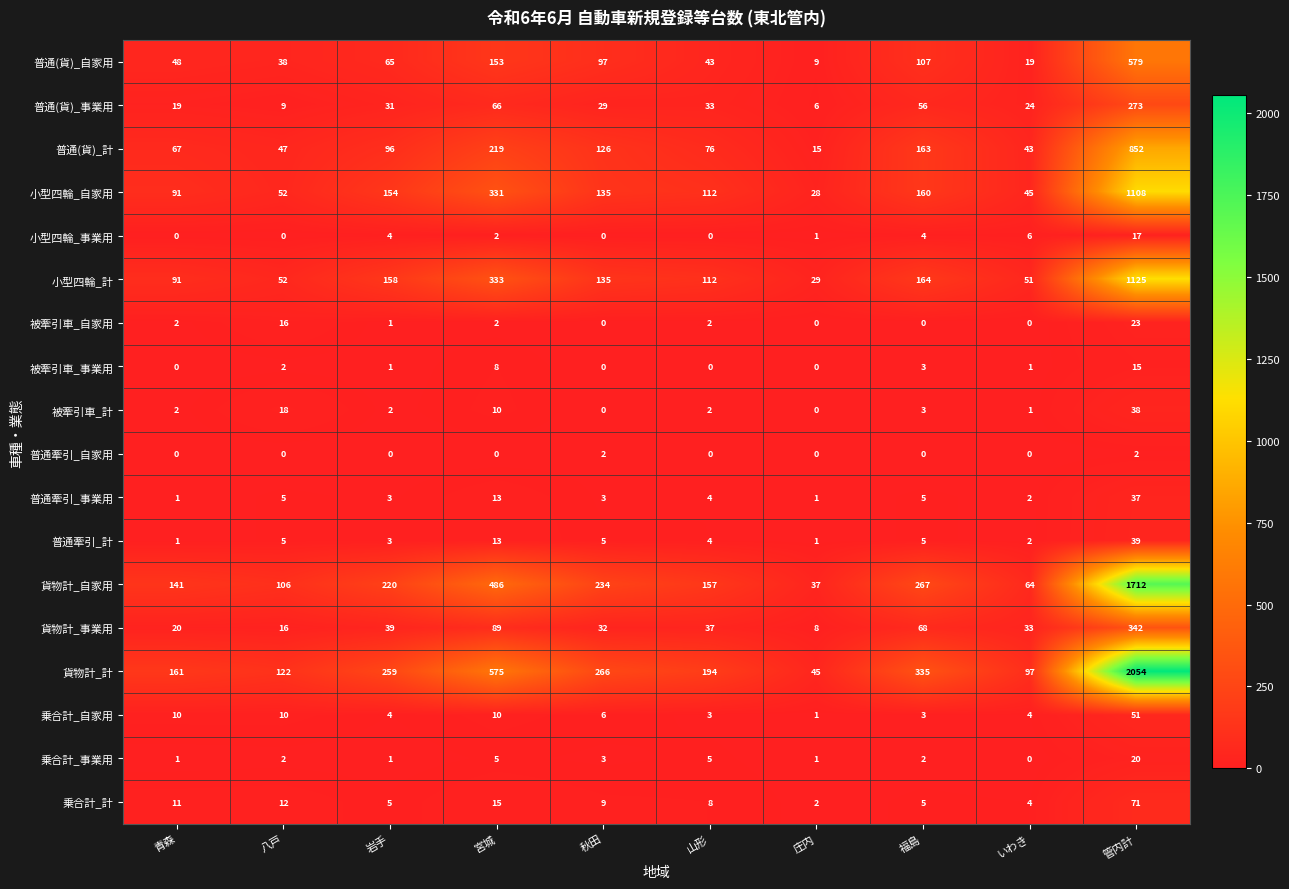

Which series has the largest range (max minus min)?

貨物計_計